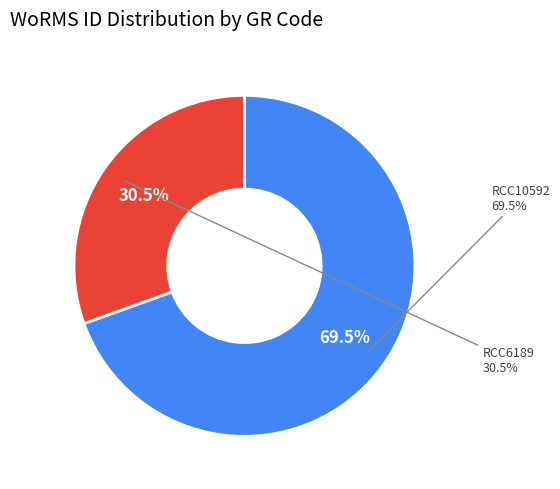

Is there any slice that represents more than half of the pie?

Yes